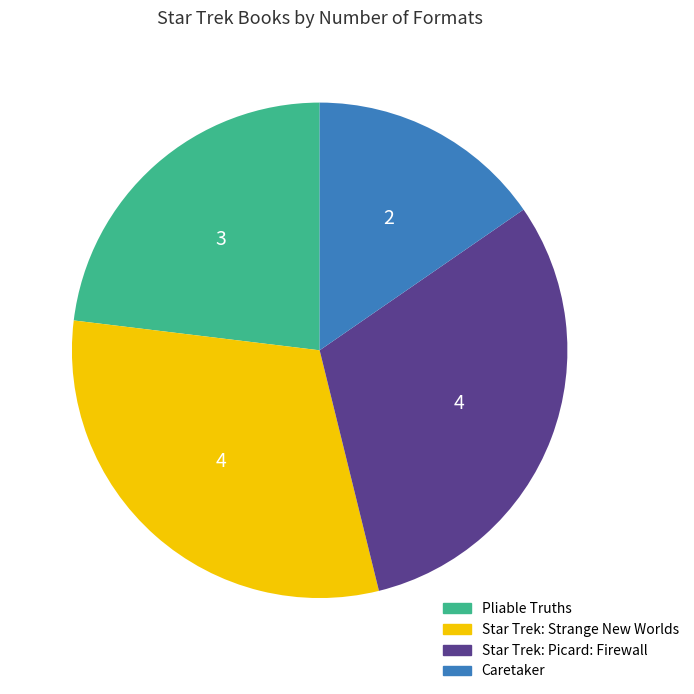

Does any single category account for the majority?

No